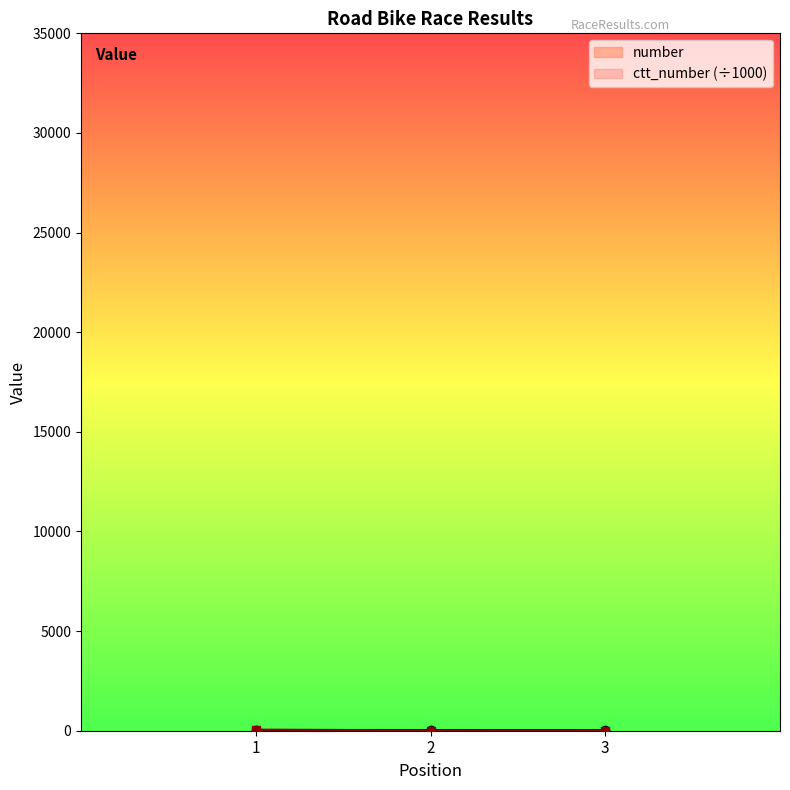

What is the difference between the maximum and minimum values in the ctt_number series?

33.0